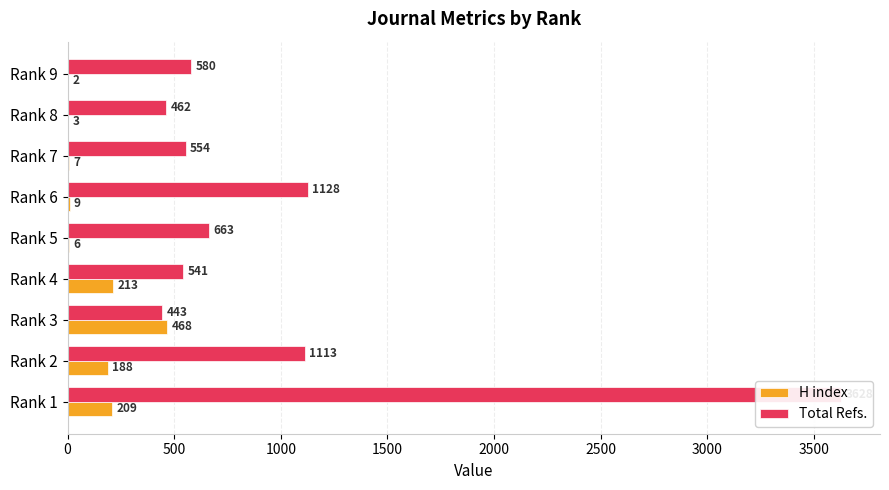

Which series has the largest total across all categories?

Total Refs.